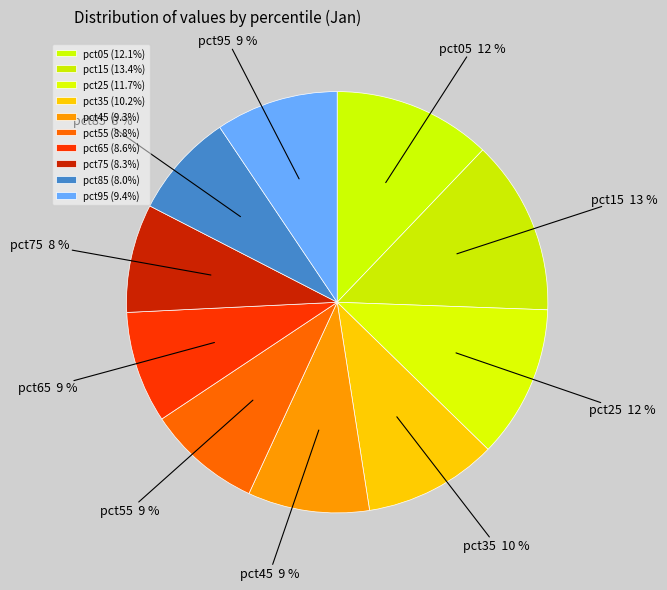

Does pct25 represent more than half of the total?

No